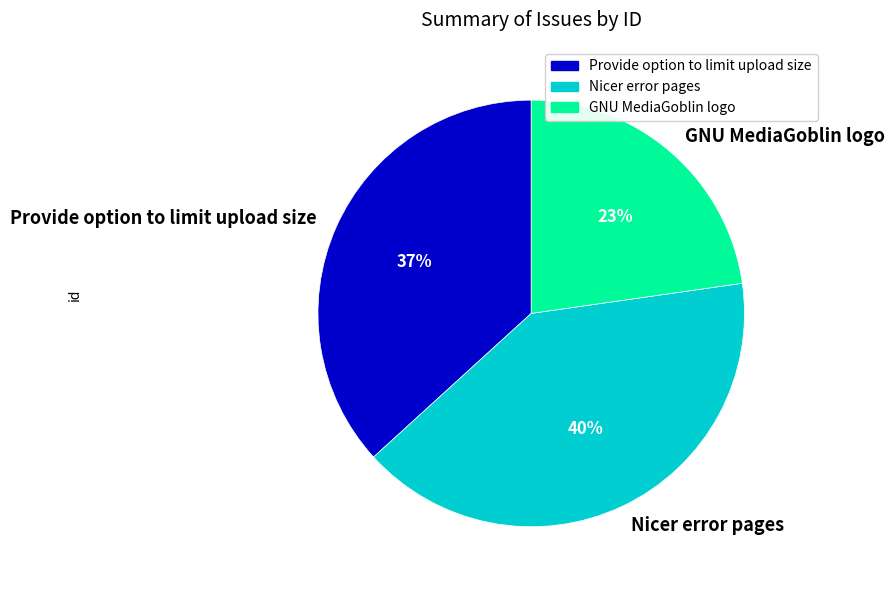

Rank the categories by value from highest to lowest.

Nicer error pages, Provide option to limit upload size, GNU MediaGoblin logo